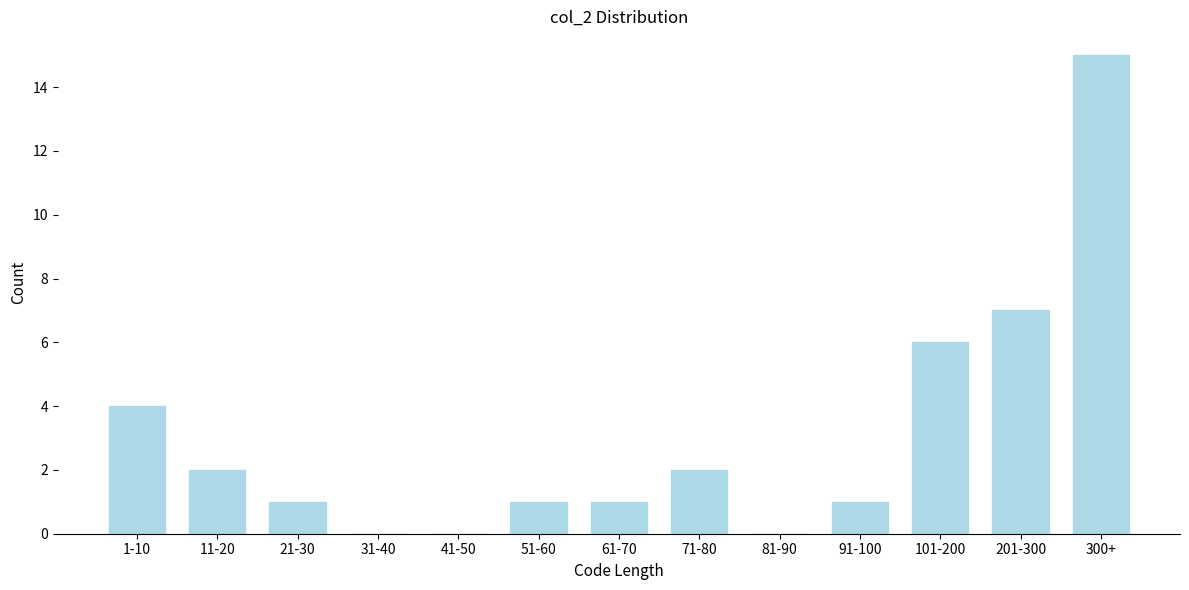

Reading left to right, what are all the values shown in this chart?

1-10=4	11-20=2	21-30=1	31-40=0	41-50=0	51-60=1	61-70=1	71-80=2	81-90=0	91-100=1	101-200=6	201-300=7	300+=15